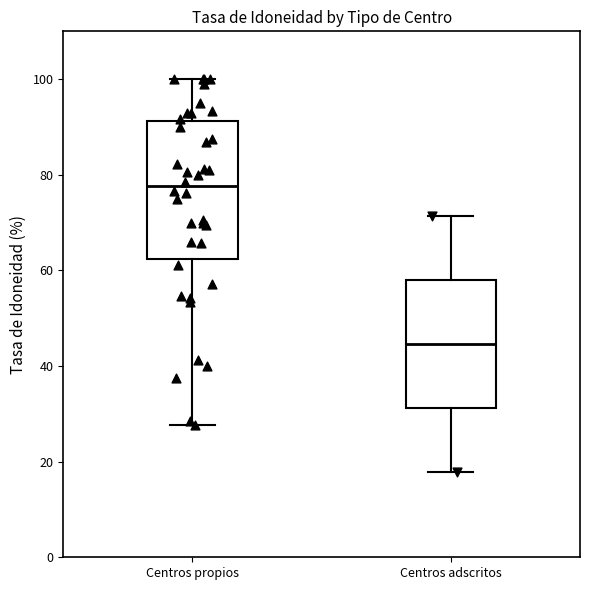

Reading left to right, transcribe this box plot: for each box, give where its median line is, the range the box spans, and where its two whiskers end, as read against the y-axis. The values are not printed on the chart, so give them approximately, as read against the axis.

Centros propios: median 78, box 62 to 92, whiskers 28 to 100
Centros adscritos: median 44, box 32 to 58, whiskers 18 to 72